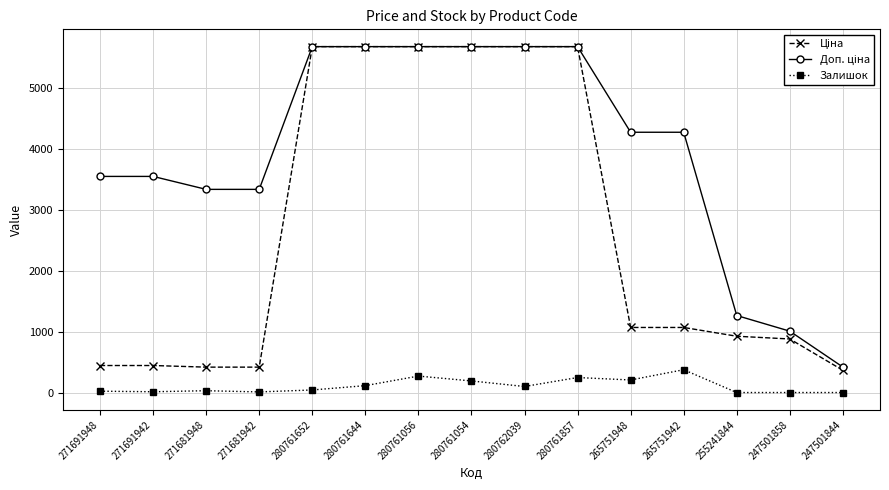

Is it true that Залишок equals 228.9 at 247501844?

False